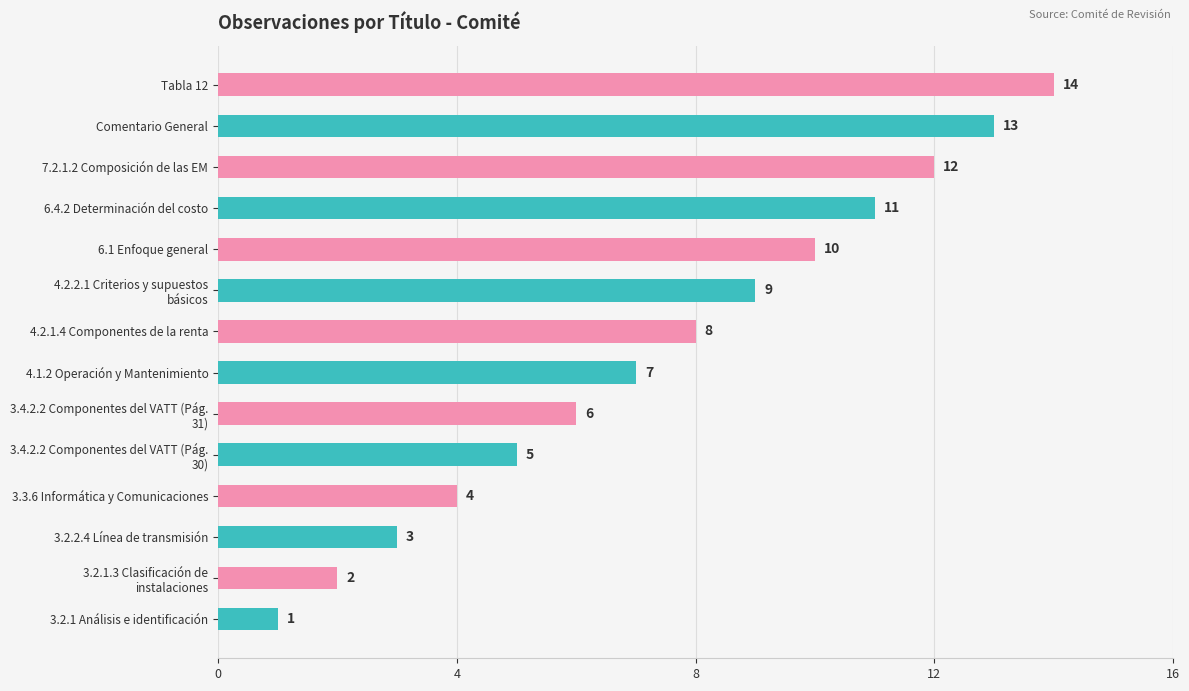

What is the difference between the maximum and second lowest values?

12